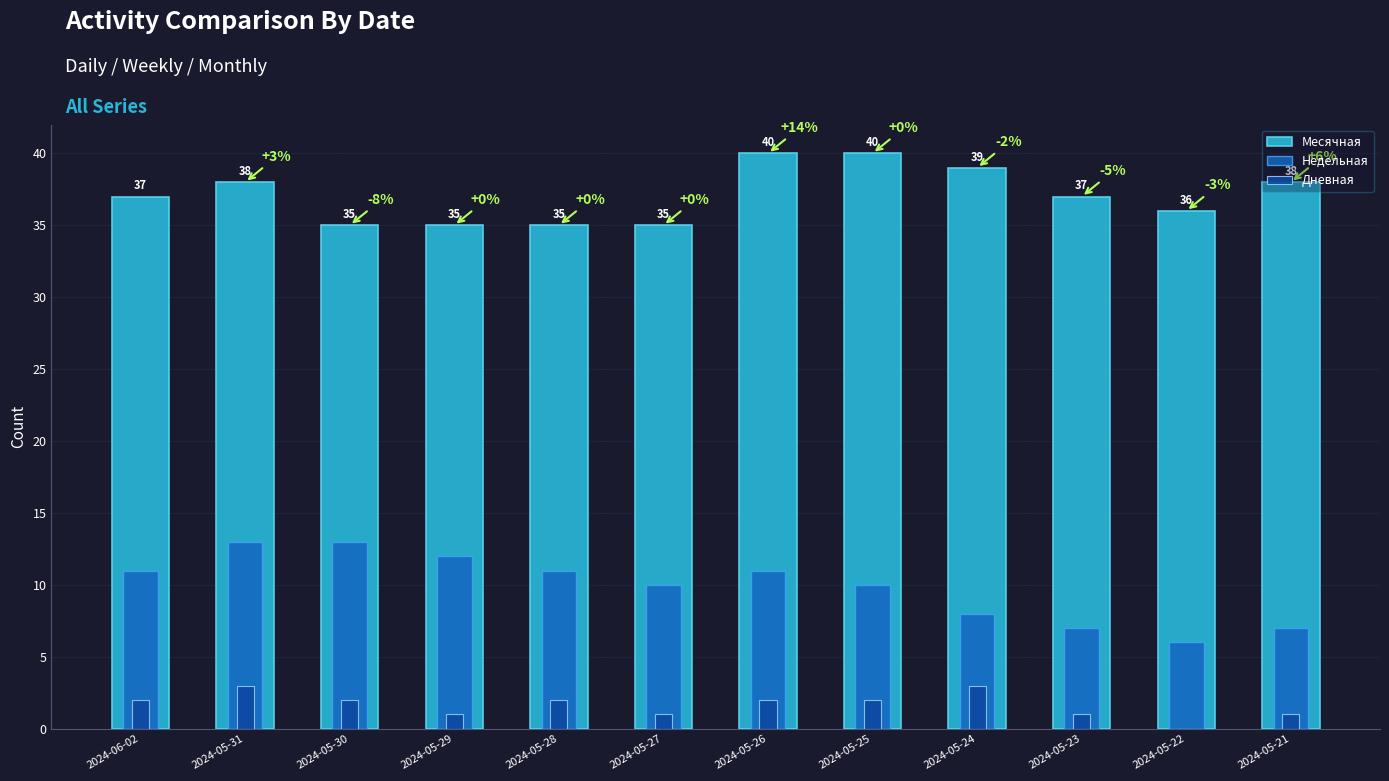

Which category has the lowest value in the Недельная series?

2024-05-22